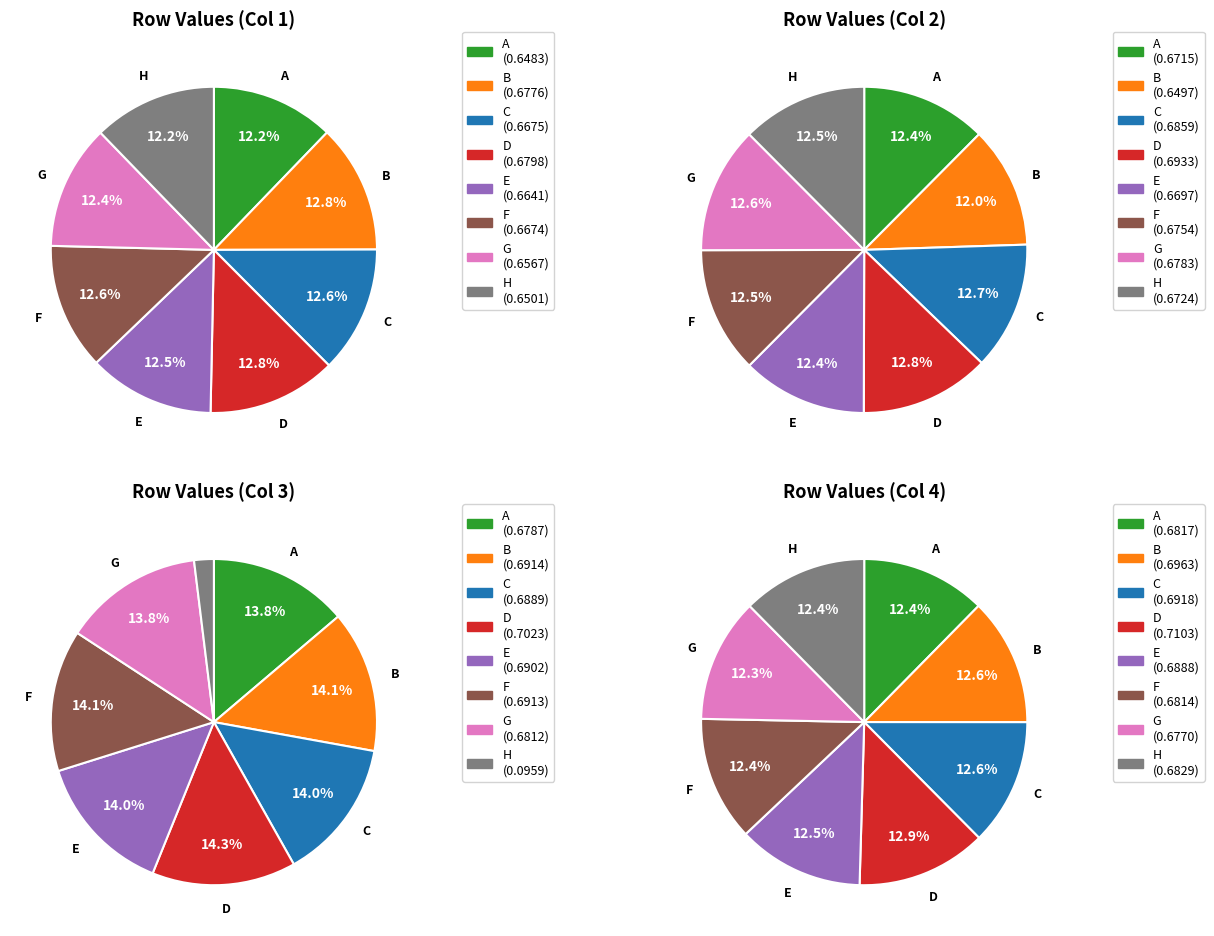

To the nearest percent, what portion does B represent?

13%